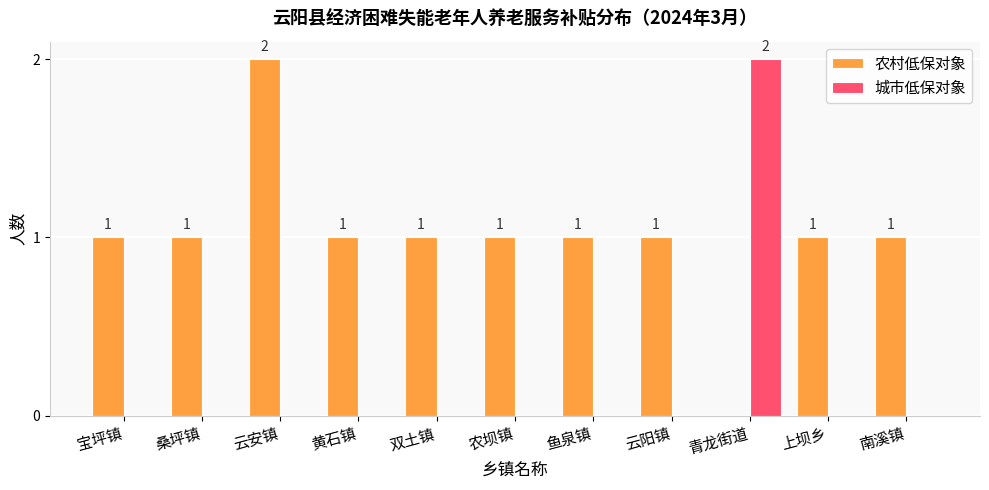

The value of 城市低保对象 at 宝坪镇 is -1. True or false?

False